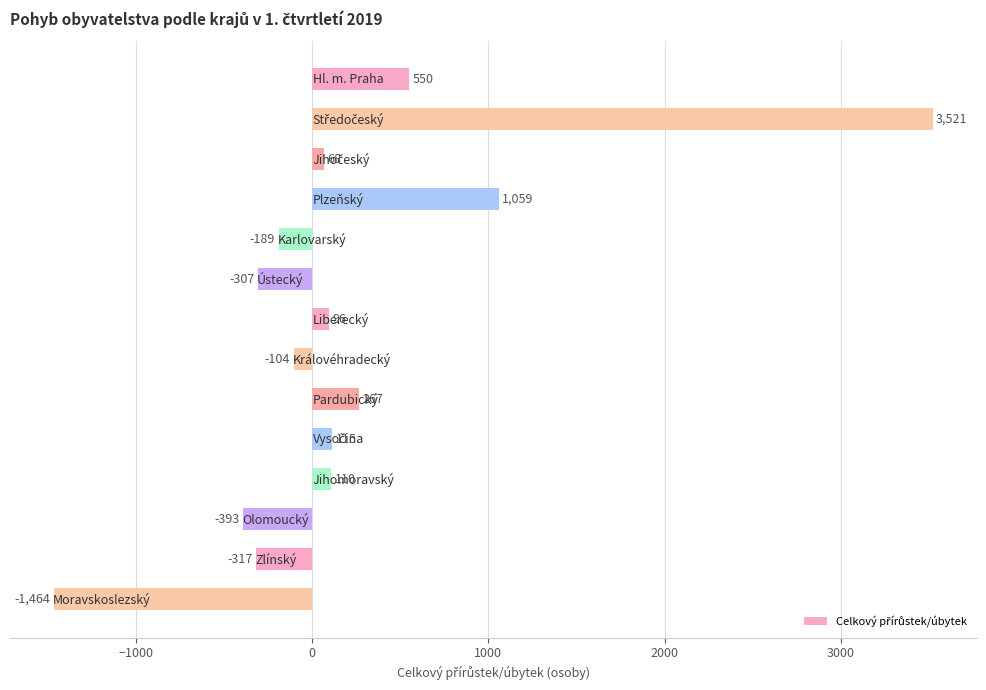

What is the value of the 6th bar from the top?

-307